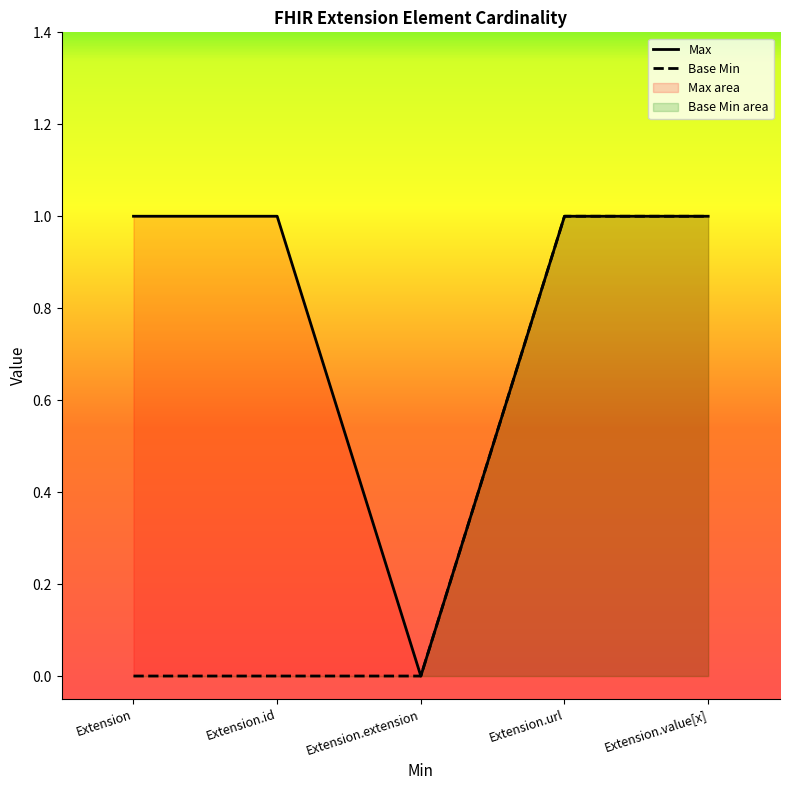

What are all the series names shown in the legend?

Max, Base Min